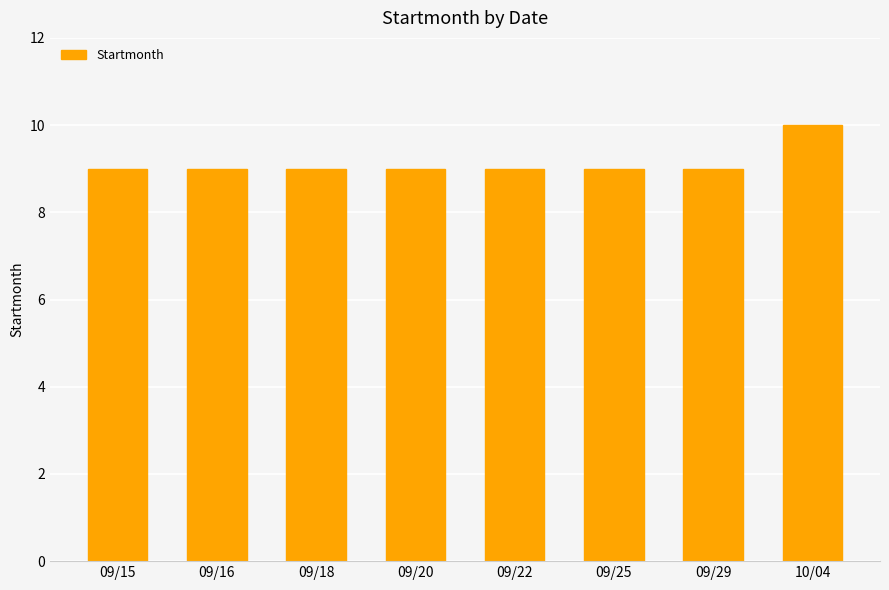

What is the sum of all values?

73